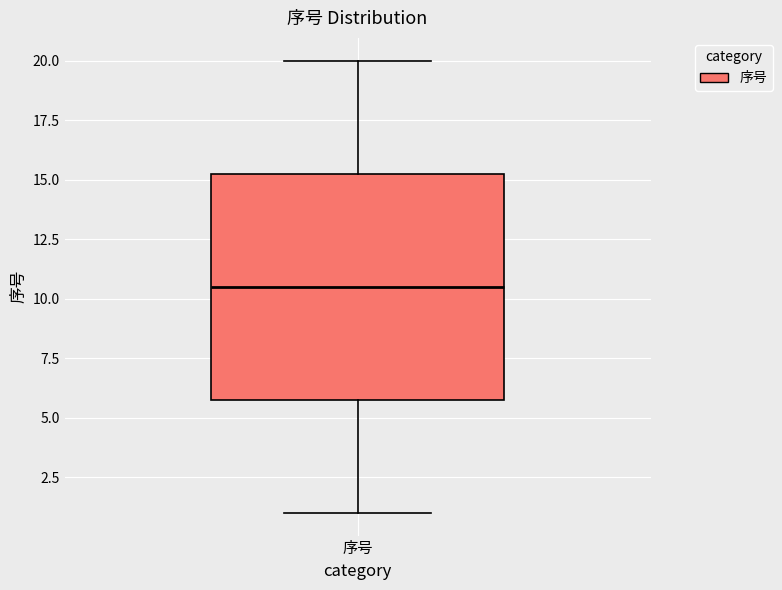

Where does the median line of the box for 序号 sit on the y-axis? The values are not printed on the chart, so give them approximately, as read against the axis.

10.5